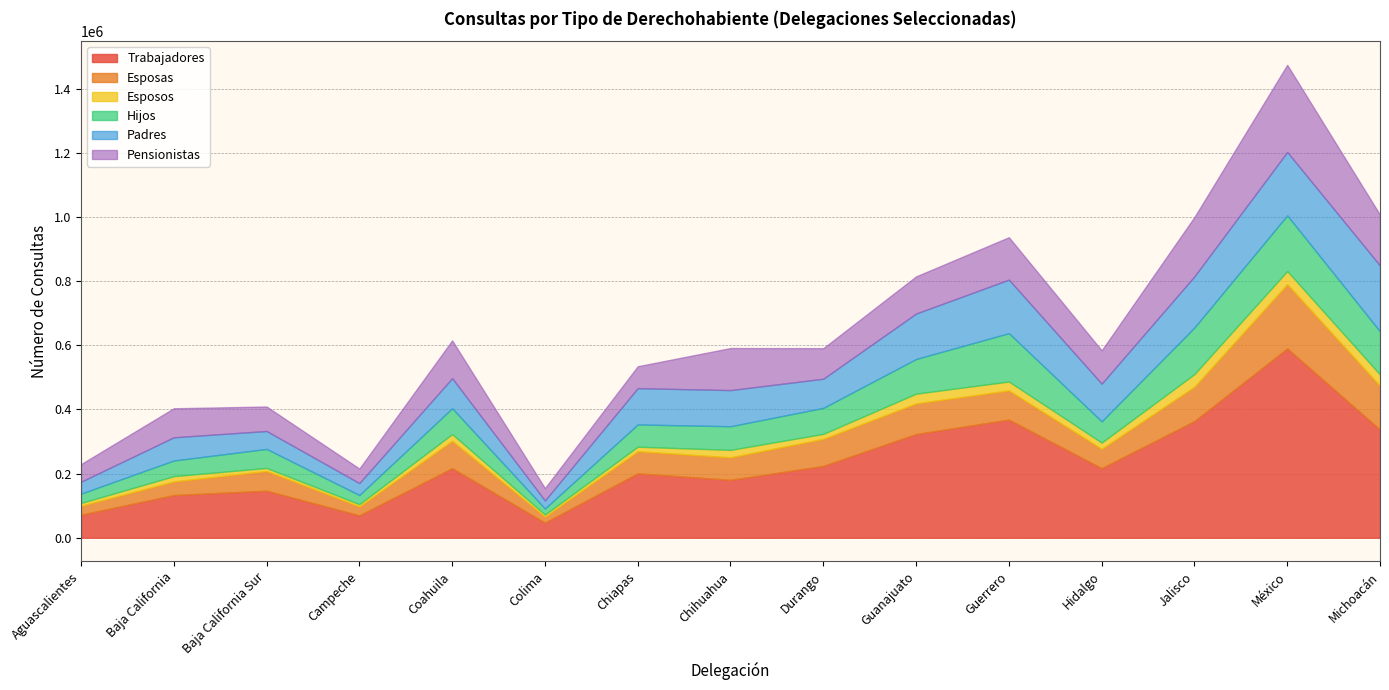

What is the difference between the Esposos values at Chihuahua and Aguascalientes?

14458